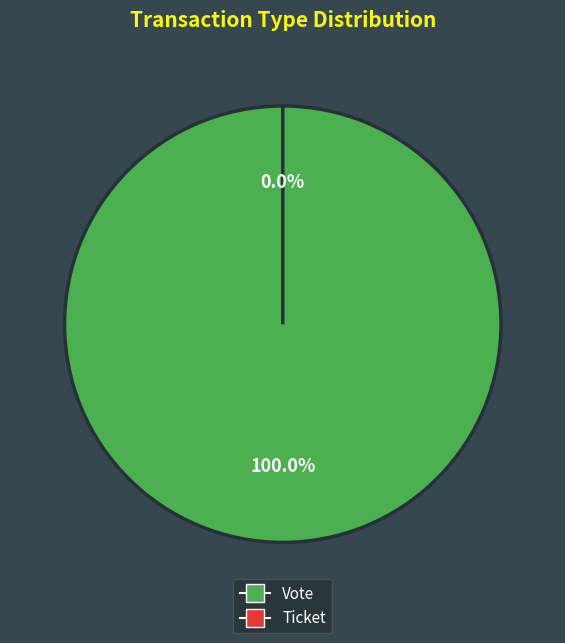

To the nearest percent, what is the average slice percentage?

50%